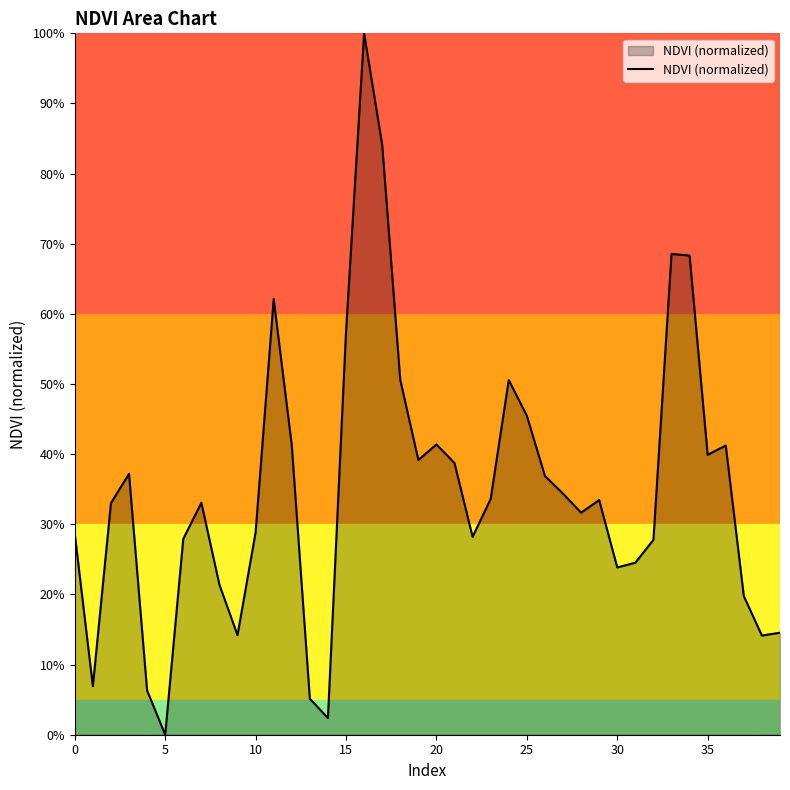

What is the average value?

0.3